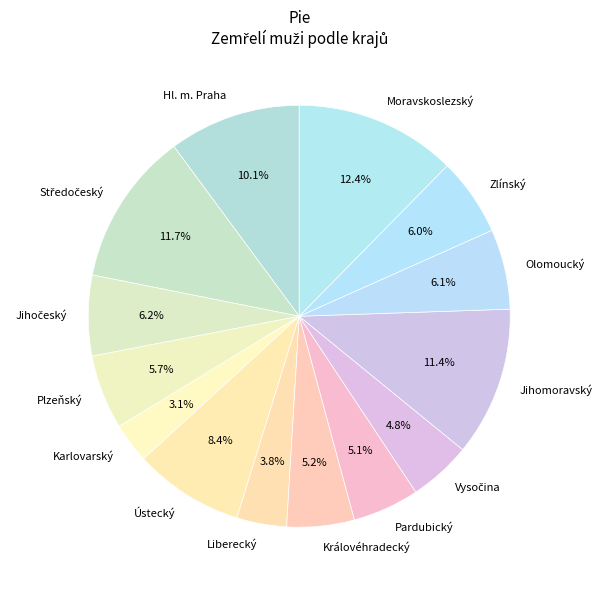

To the nearest percent, what is the average slice percentage?

7%